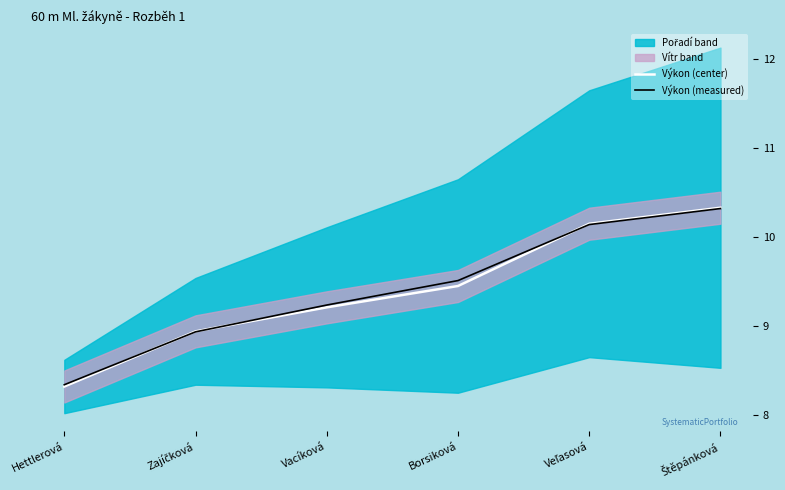

At how many categories does at least one series exceed 10?

2